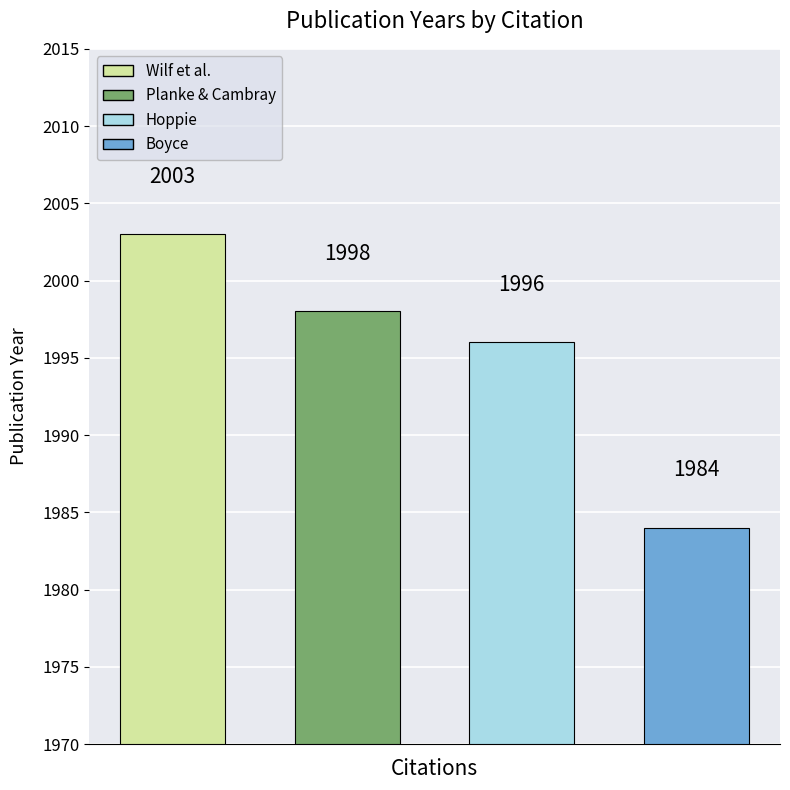

Reading left to right, list all the values displayed in this chart.

Wilf et al.=2003	Planke & Cambray=1998	Hoppie=1996	Boyce=1984